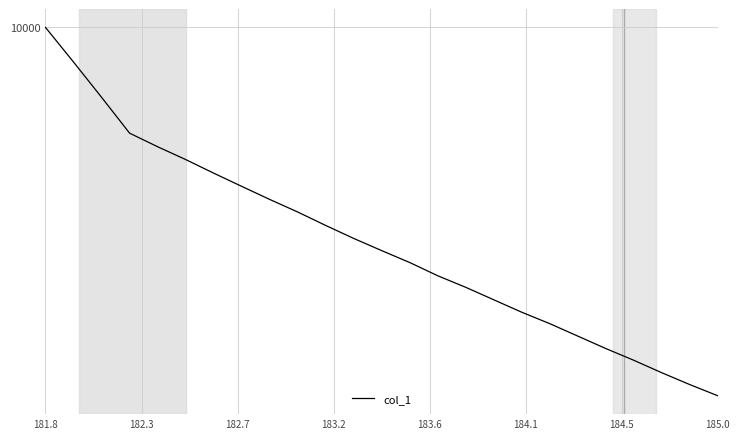

What is the maximum value shown in the chart?

10000.0